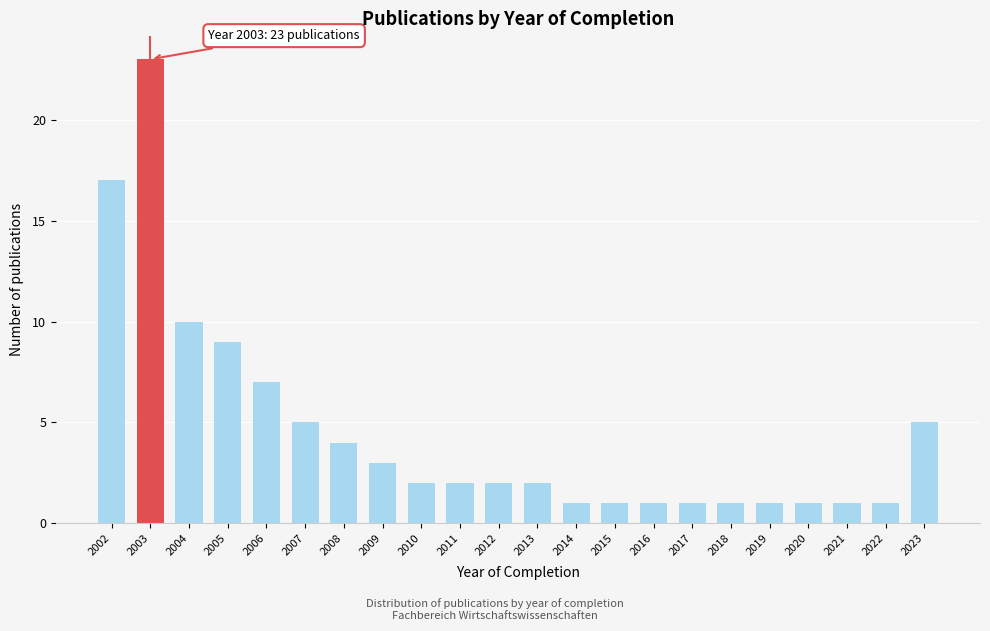

Reading left to right, transcribe all the data shown in this chart.

2002=17	2003=23	2004=10	2005=9	2006=7	2007=5	2008=4	2009=3	2010=2	2011=2	2012=2	2013=2	2014=1	2015=1	2016=1	2017=1	2018=1	2019=1	2020=1	2021=1	2022=1	2023=5